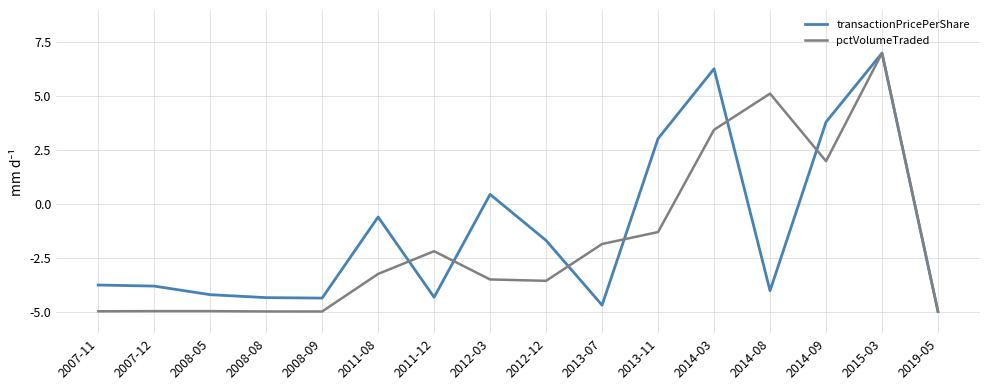

Between 2012-03 and 2019-05, which series saw the biggest shift?

transactionPricePerShare